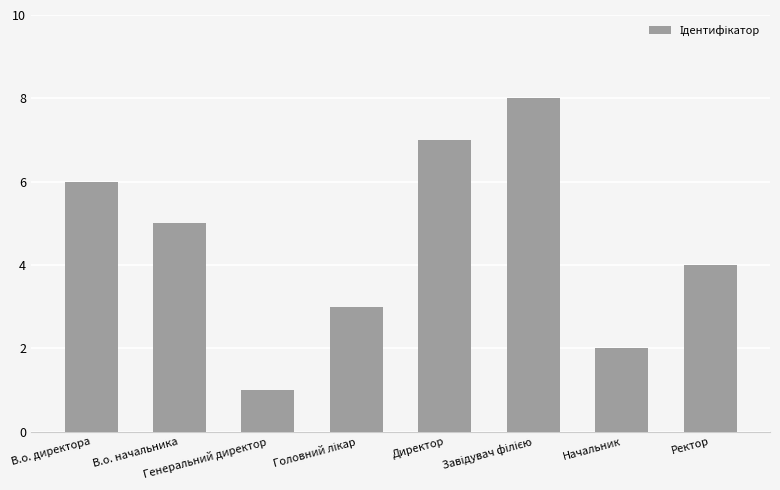

True or false: the data shows 7 at Директор.

True